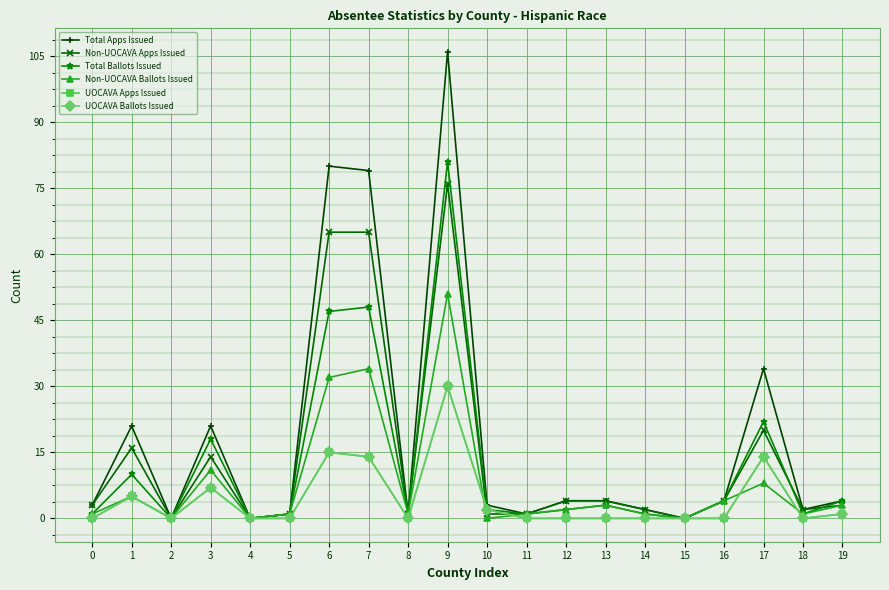

True or false: Total Apps Issued has a value of 4 at 19.

True